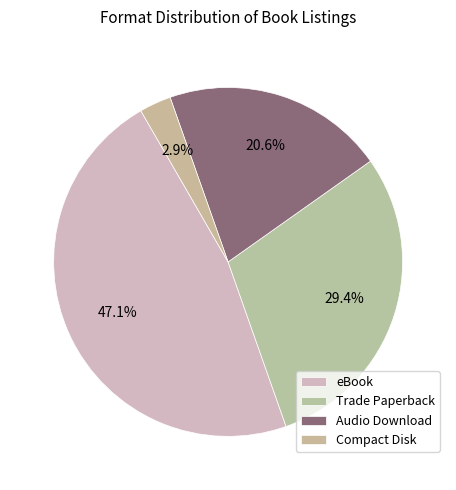

Approximately how many times larger is the value at Audio Download compared to Trade Paperback?

0.7